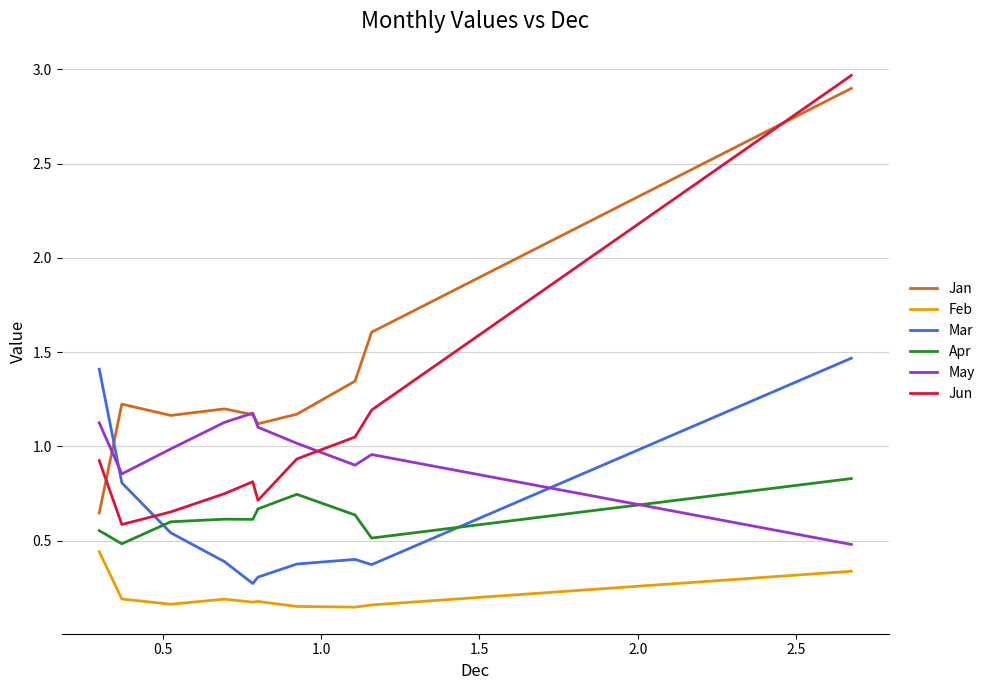

Which series has the largest range (max minus min)?

Jun